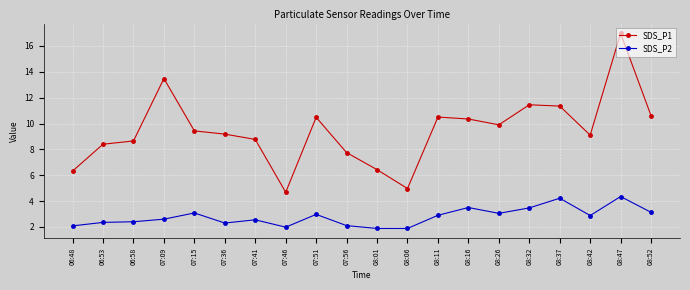

What is the label of the 17th point from the left?

08:37